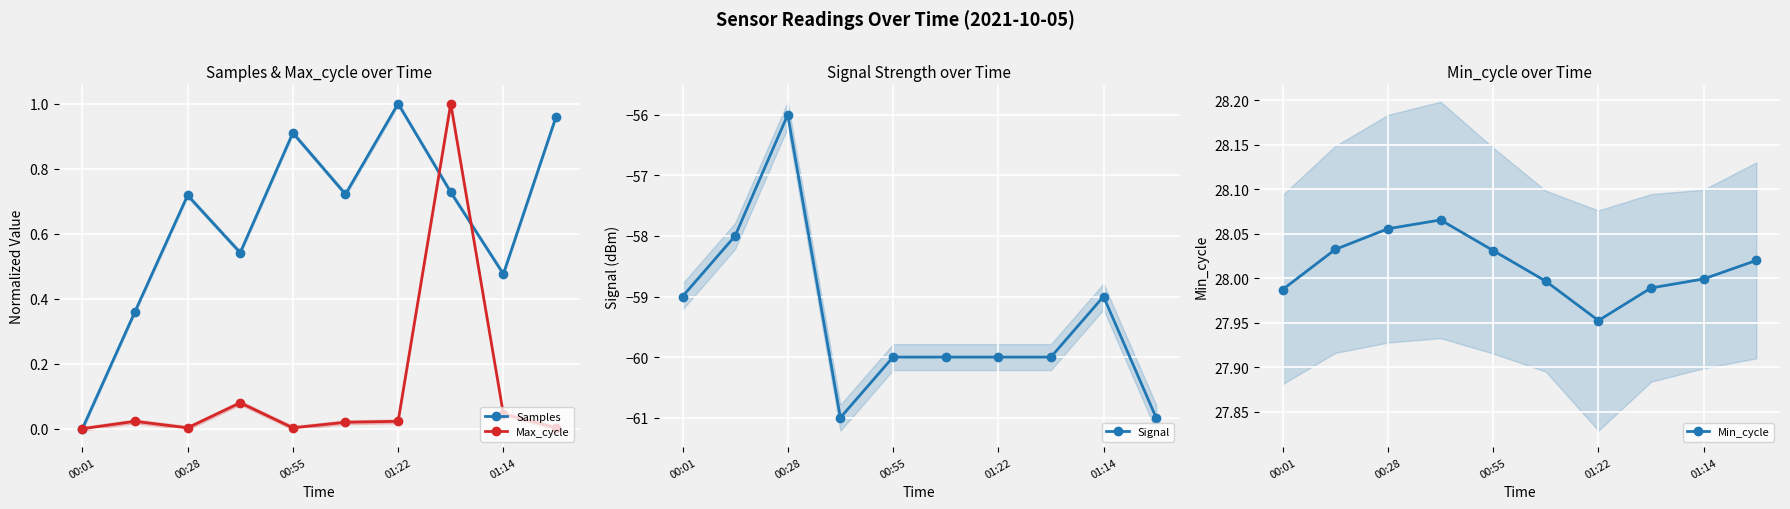

Where is the first local maximum for Samples?

00:28